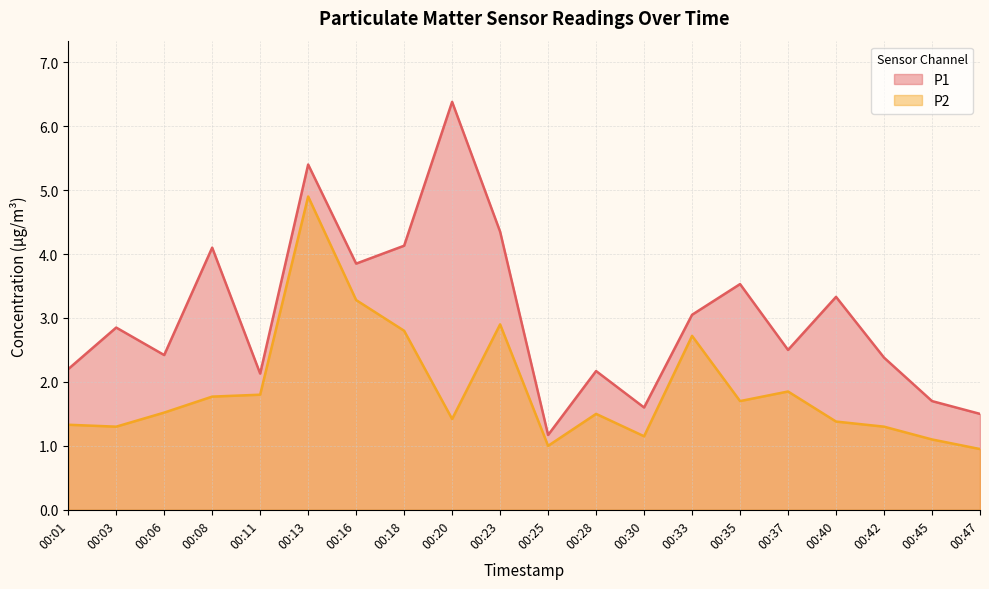

What value does the P1 series have at 00:42?

2.4